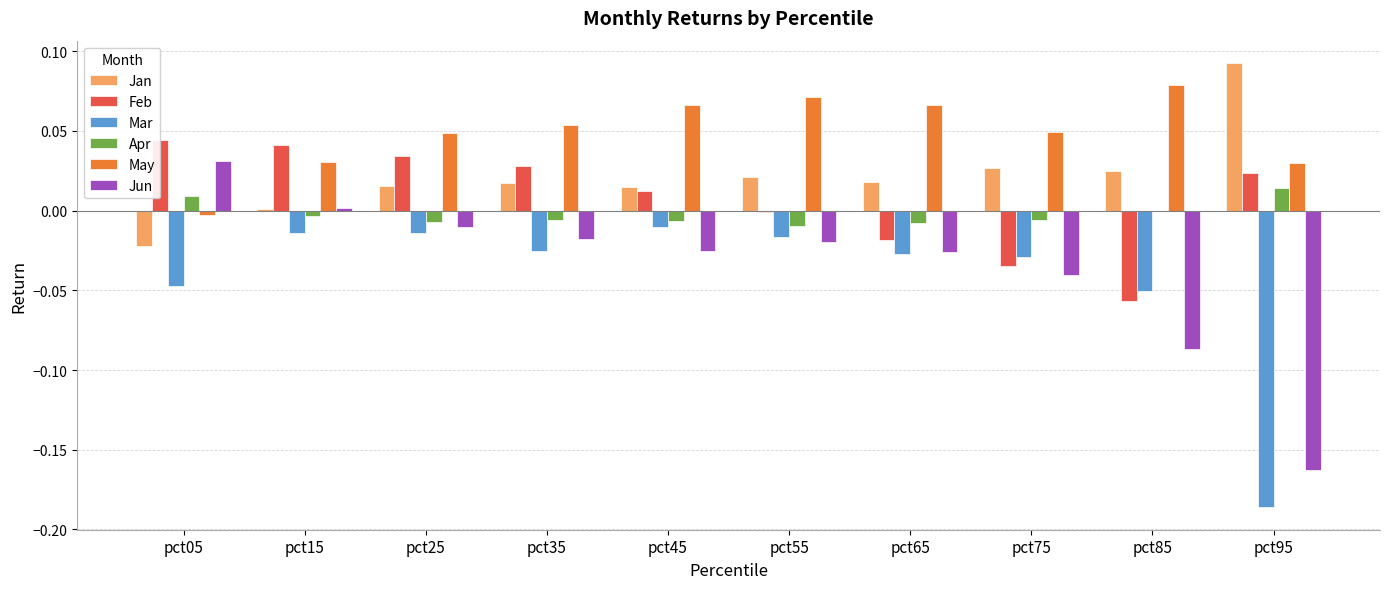

What are all the series names shown in the legend?

Jan, Feb, Mar, Apr, May, Jun